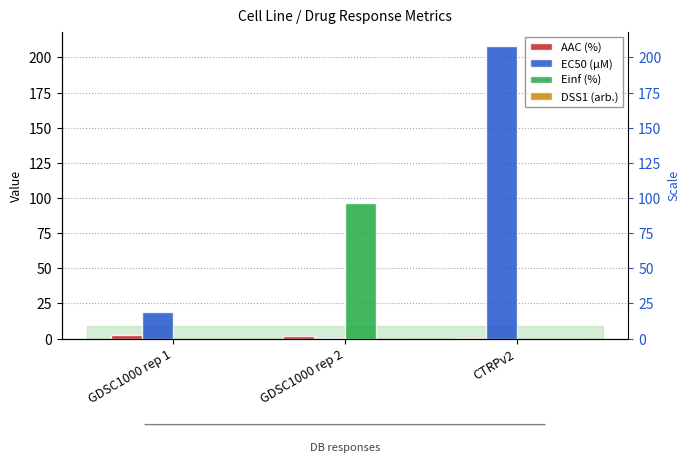

At GDSC1000 rep 1, list the series in order from largest to smallest.

EC50 (µM), AAC (%), Einf (%), DSS1 (arb.)